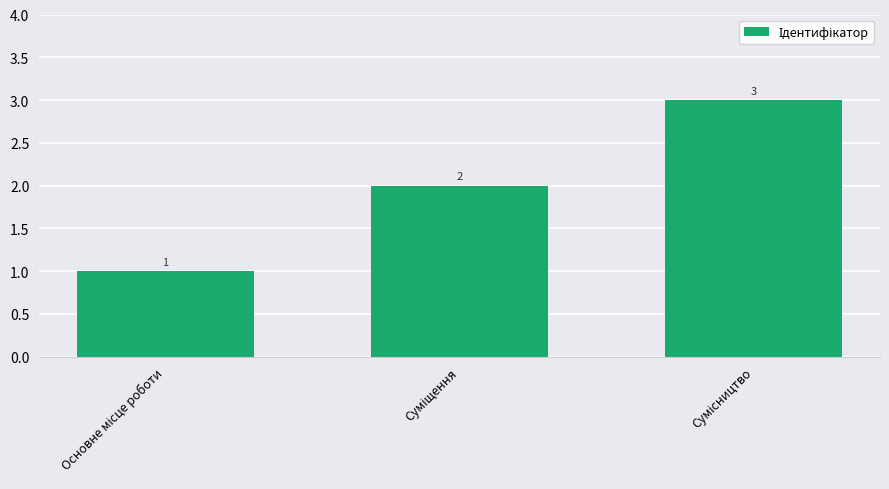

Reading right to left, extract all data points from this chart.

3	2	1